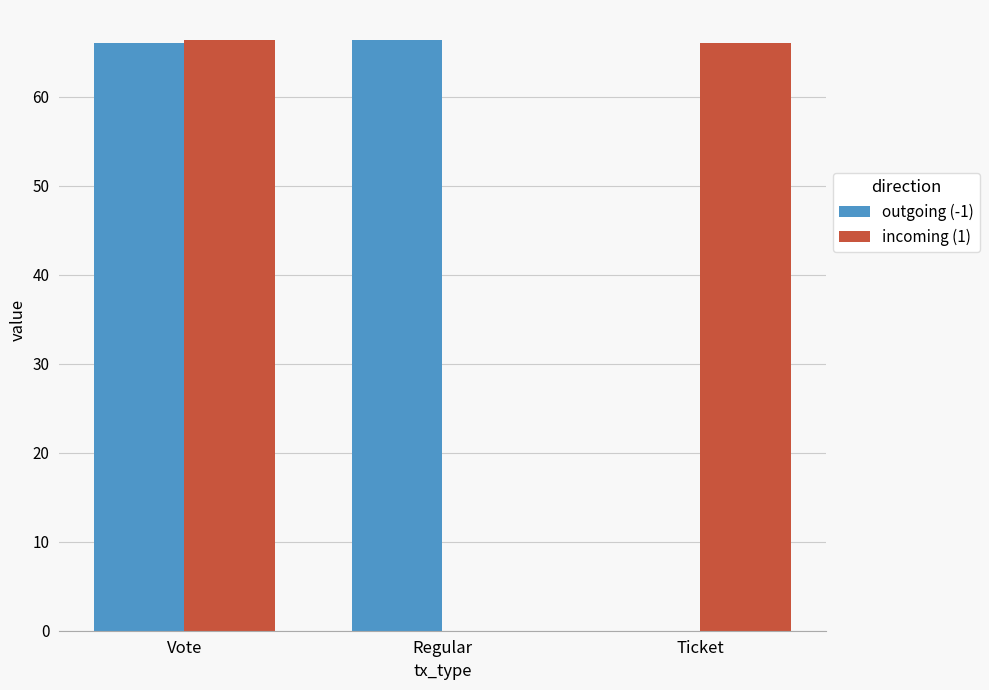

What is the maximum value for outgoing (-1)?

66.4